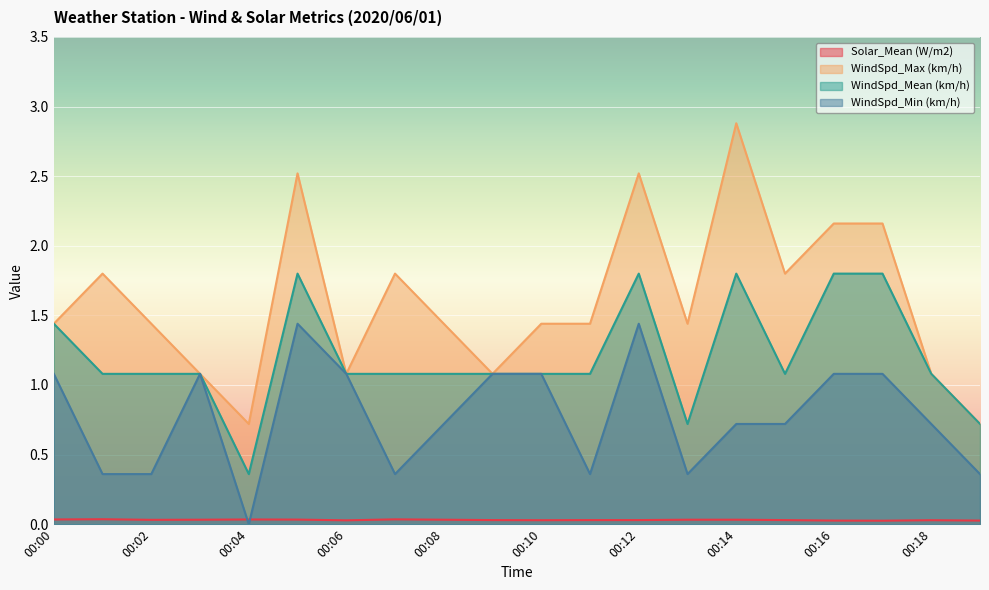

The WindSpd_Max (km/h) series shows 1.1 at 00:18. True or false?

True